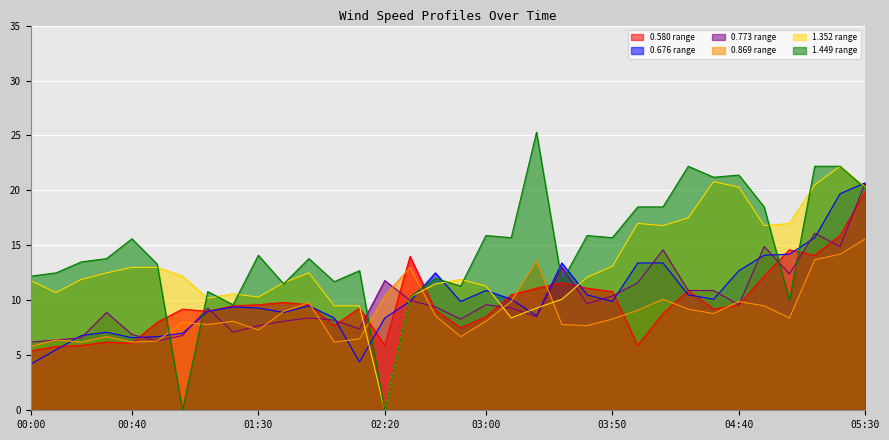

Between which two adjacent categories do 1.352 and 0.773 first intersect?

02:10 and 02:20